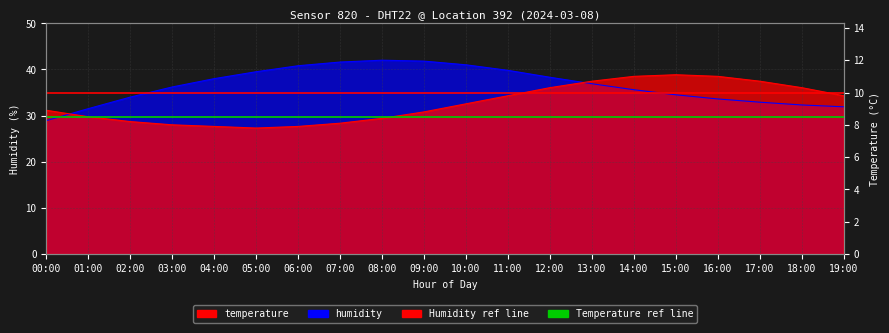

List the series in order of their peak value, lowest first.

temperature, humidity